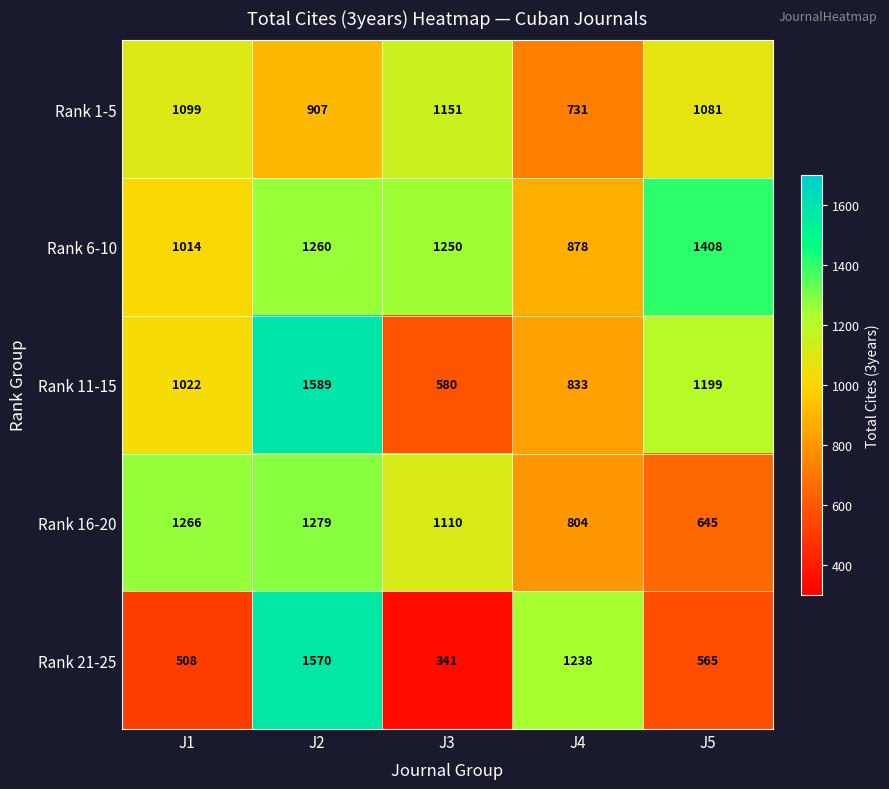

At which label does Rank 6-10 first exceed 1250?

J2